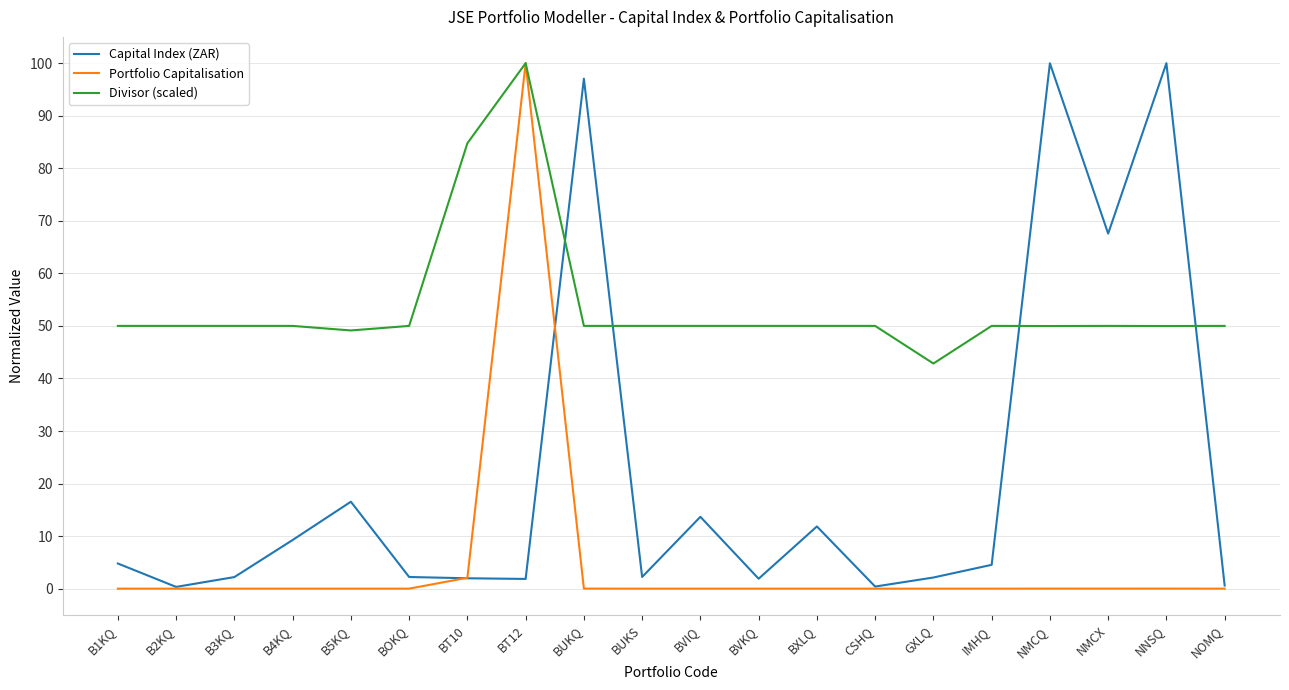

What is the average value of the Portfolio Capitalisation series?

5.1